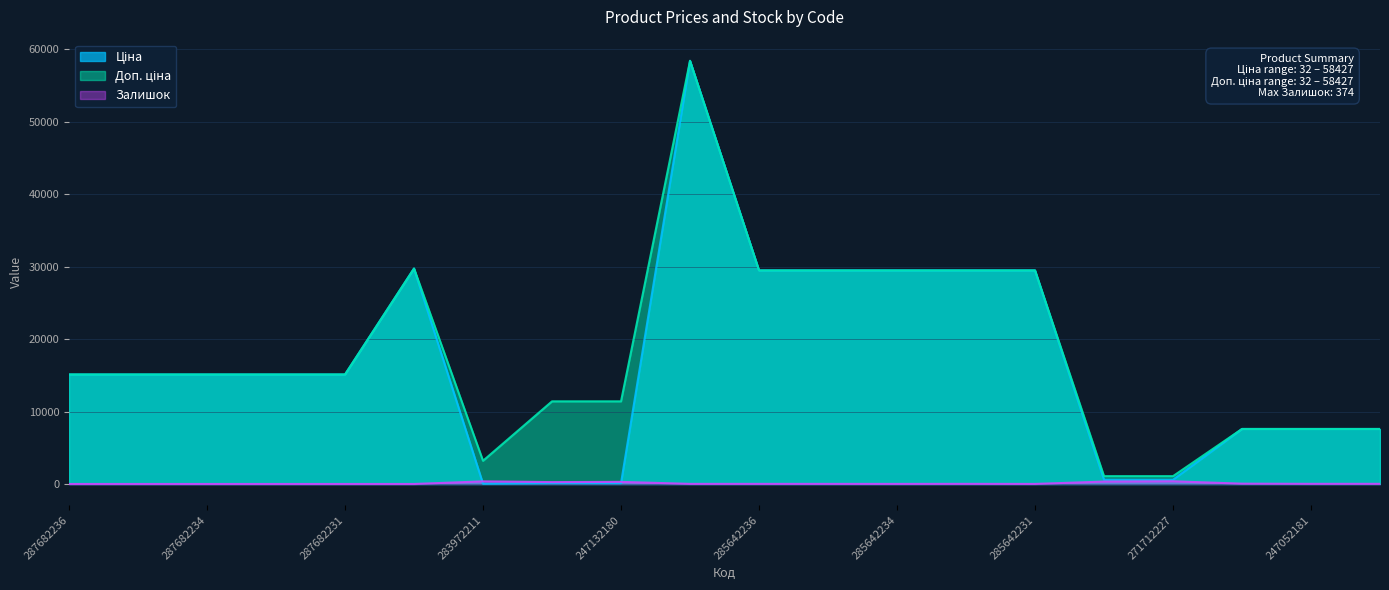

How many lines are shown in the chart?

3